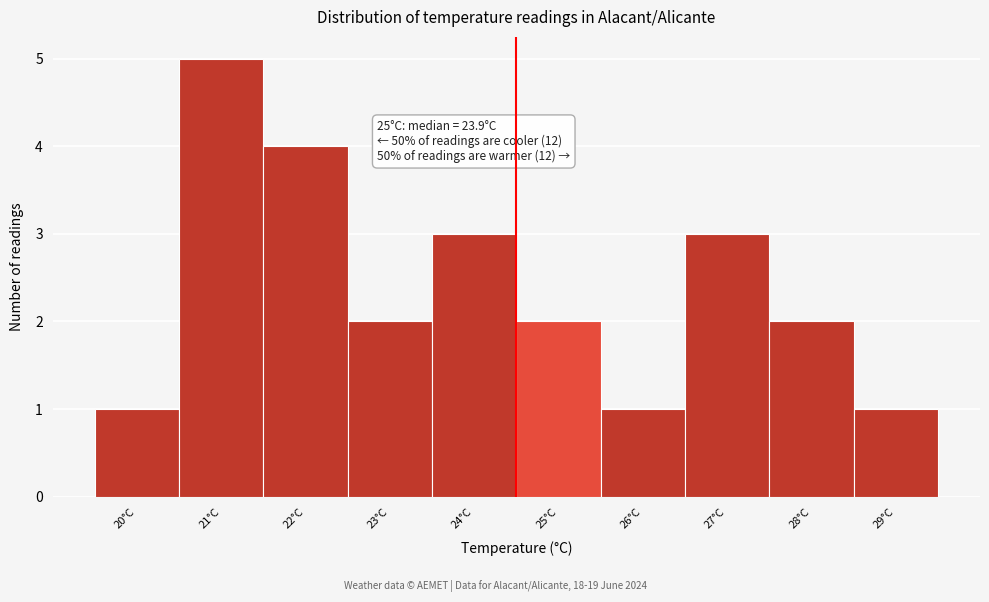

Reading left to right, what are all the values shown in this chart?

1	5	4	2	3	2	1	3	2	1